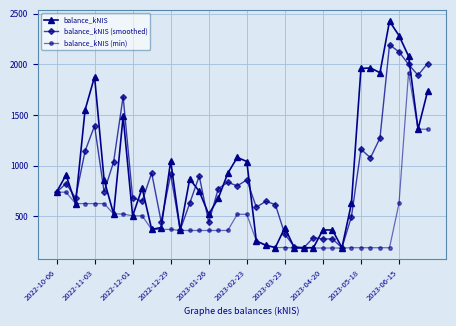

List the series in order of their peak value, highest first.

balance_kNIS, balance_kNIS (smoothed), balance_kNIS (min)